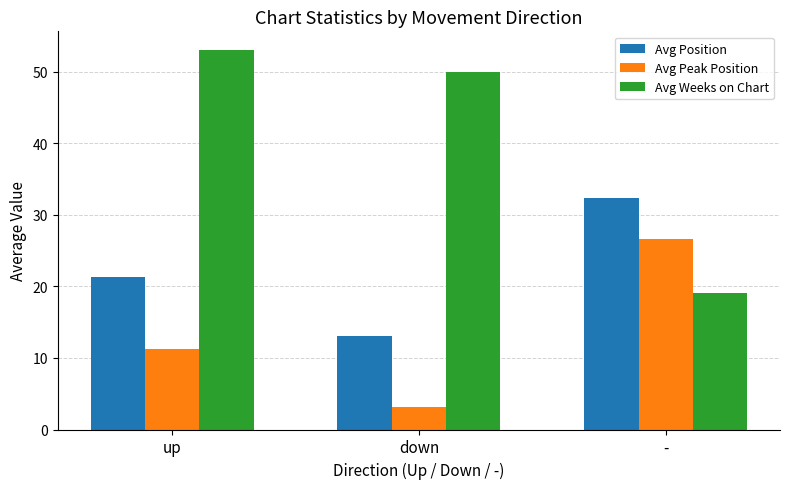

At which category is the sum across all series the highest?

up